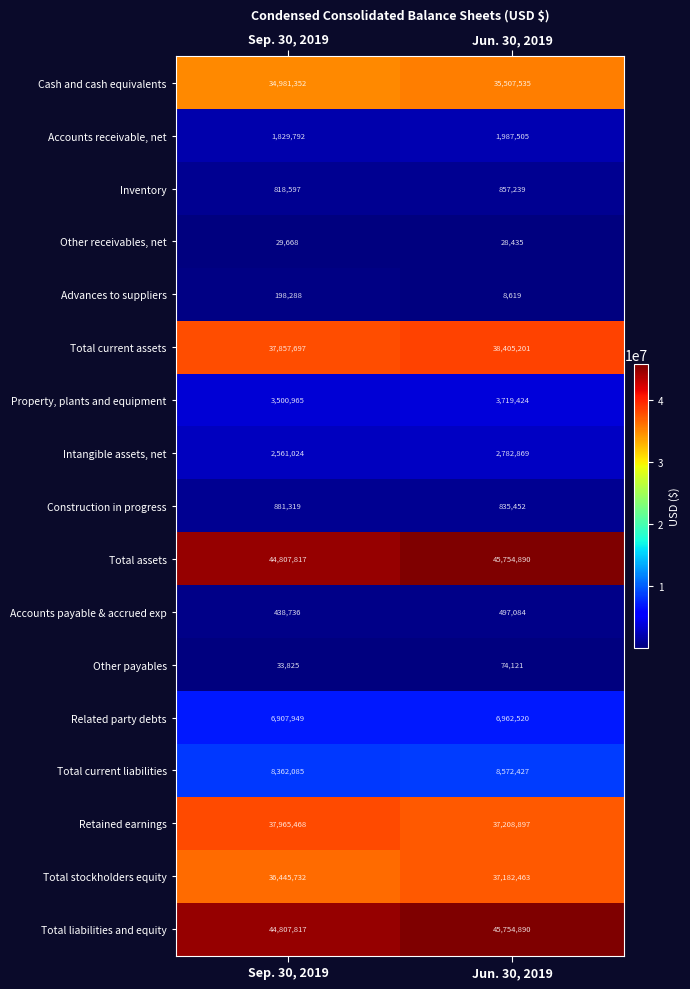

List the labels in order of Accounts receivable, net value, smallest first.

Sep. 30, 2019, Jun. 30, 2019